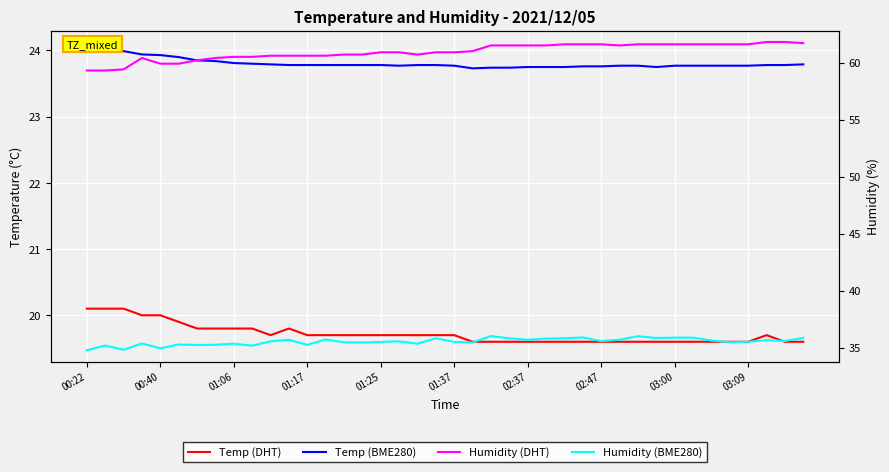

What is the label of the 11th point from the right?

29